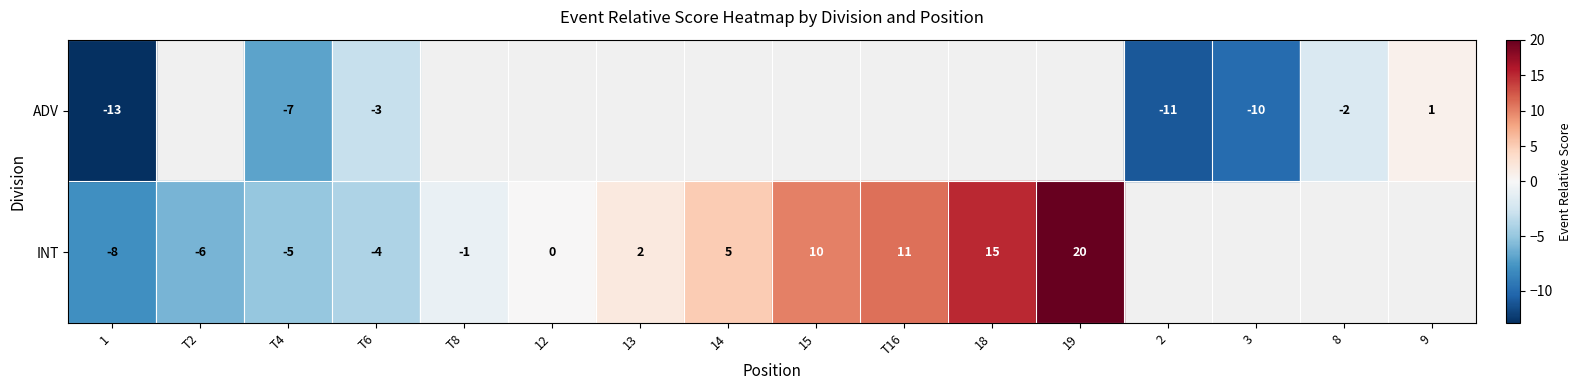

At which category is the sum across all series the highest?

19